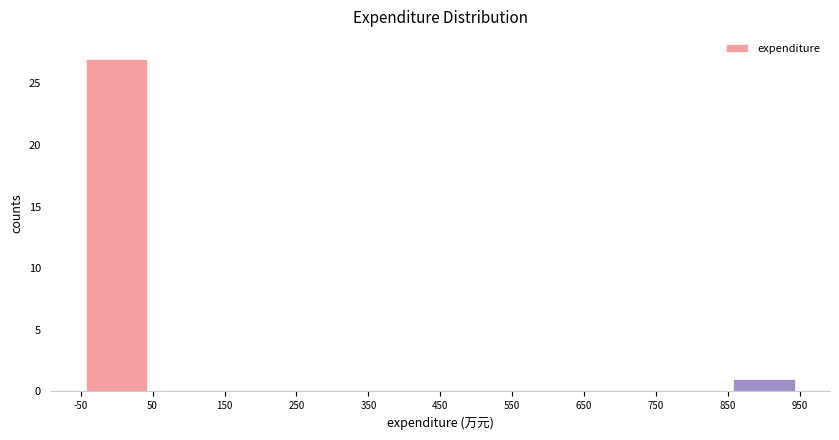

Reading left to right, transcribe this chart: for each bar, give the range it covers on the x-axis and its height. The values are not printed on the chart, so give them approximately, as read against the axis.

-50 to 50: 27
50 to 150: 0
150 to 250: 0
250 to 350: 0
350 to 450: 0
450 to 550: 0
550 to 650: 0
650 to 750: 0
750 to 850: 0
850 to 950: 1